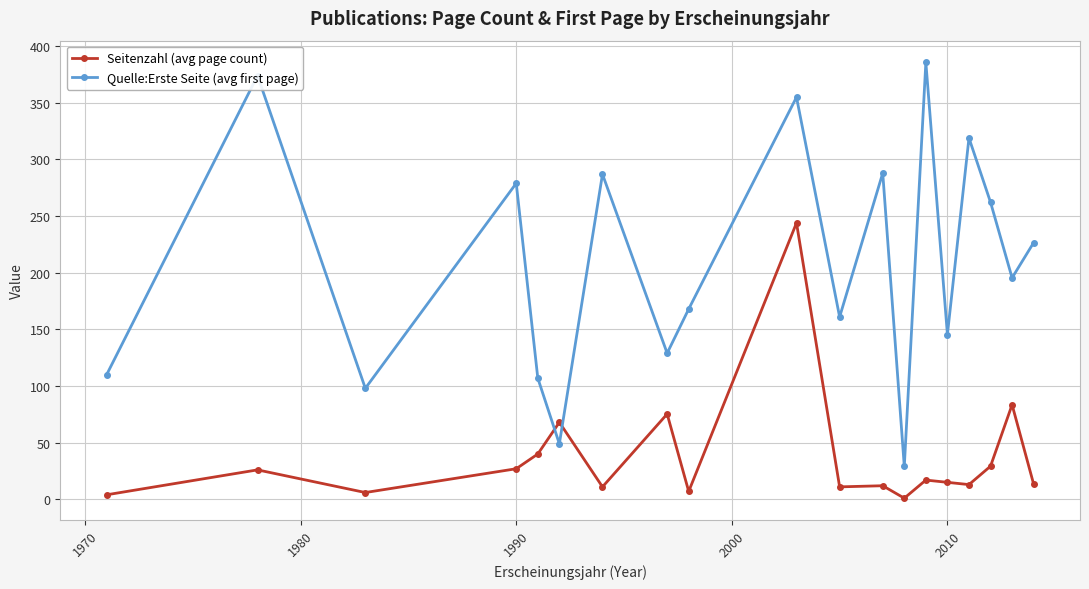

What is the value of the Seitenzahl (avg page count) point at the 19th from the left?

13.4